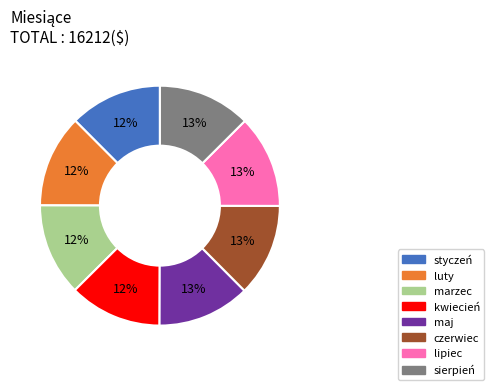

To the nearest percent, what is the average slice percentage?

12%